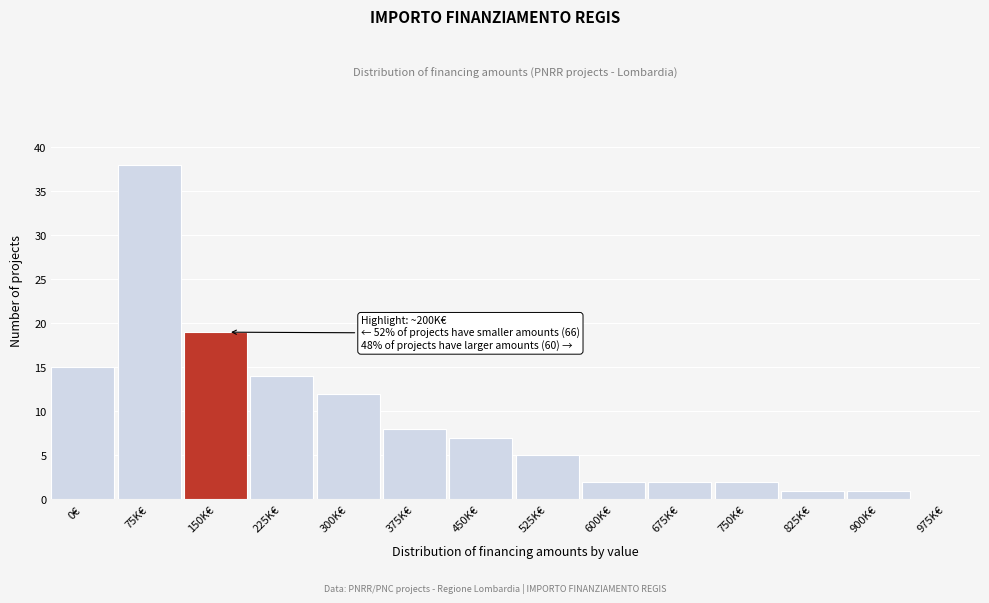

Reading right to left, extract all data points from this chart.

975K€=0	900K€=1	825K€=1	750K€=2	675K€=2	600K€=2	525K€=5	450K€=7	375K€=8	300K€=12	225K€=14	150K€=19	75K€=38	0€=15